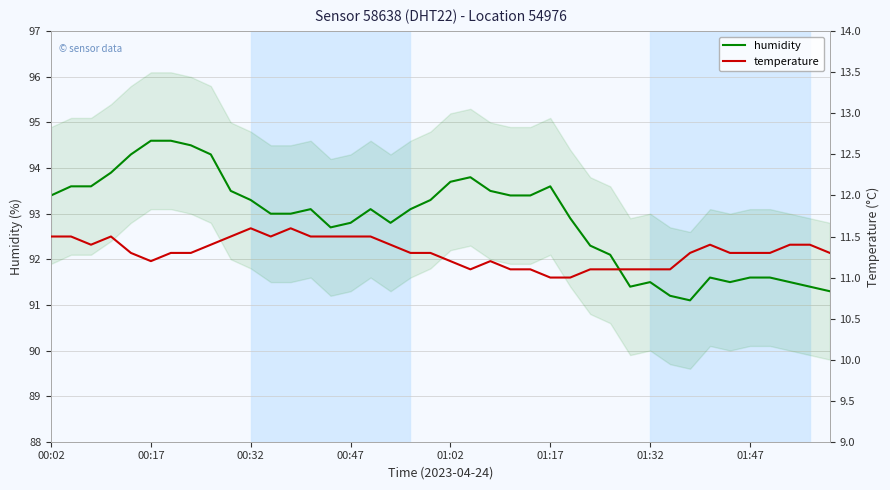

Where does the humidity series first go above 93?

00:02